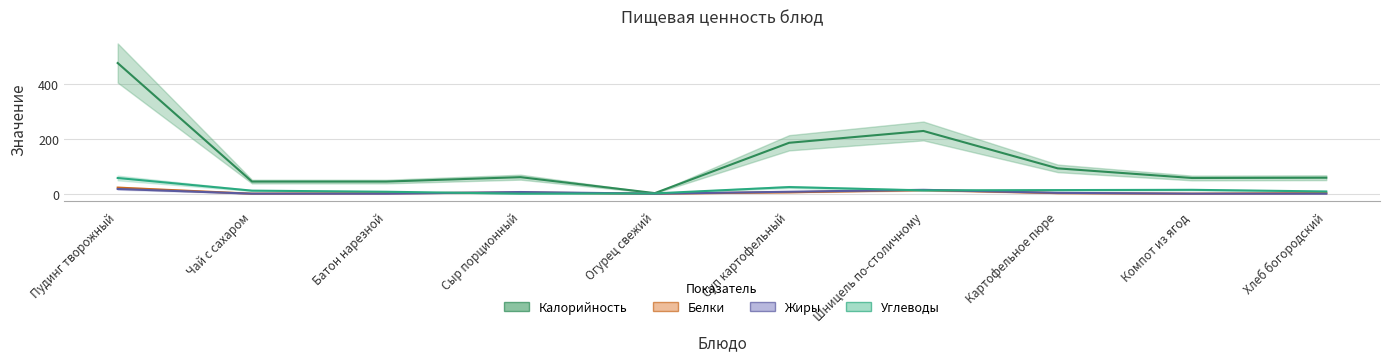

How many data points in Белки are above 2?

4